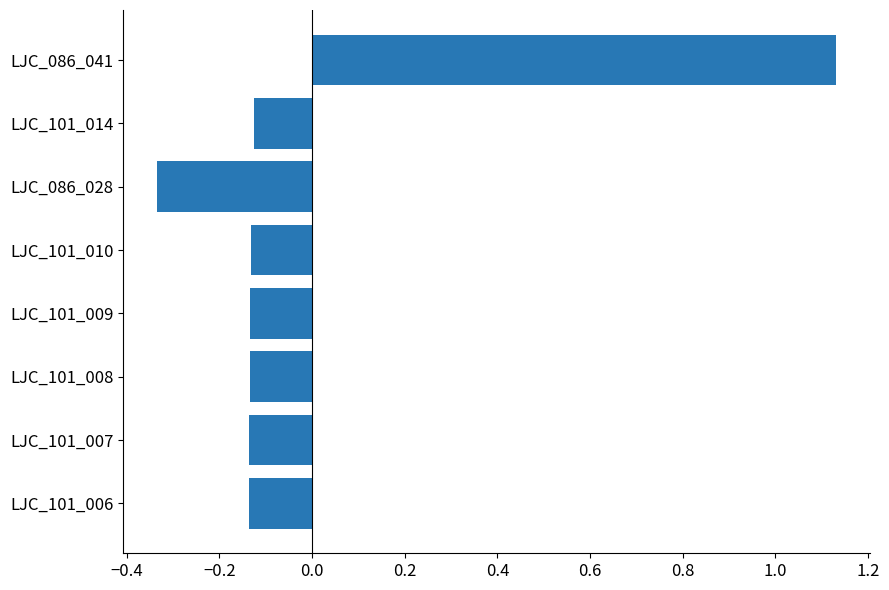

What is the change in value from LJC_086_028 to LJC_101_014?

+0.2